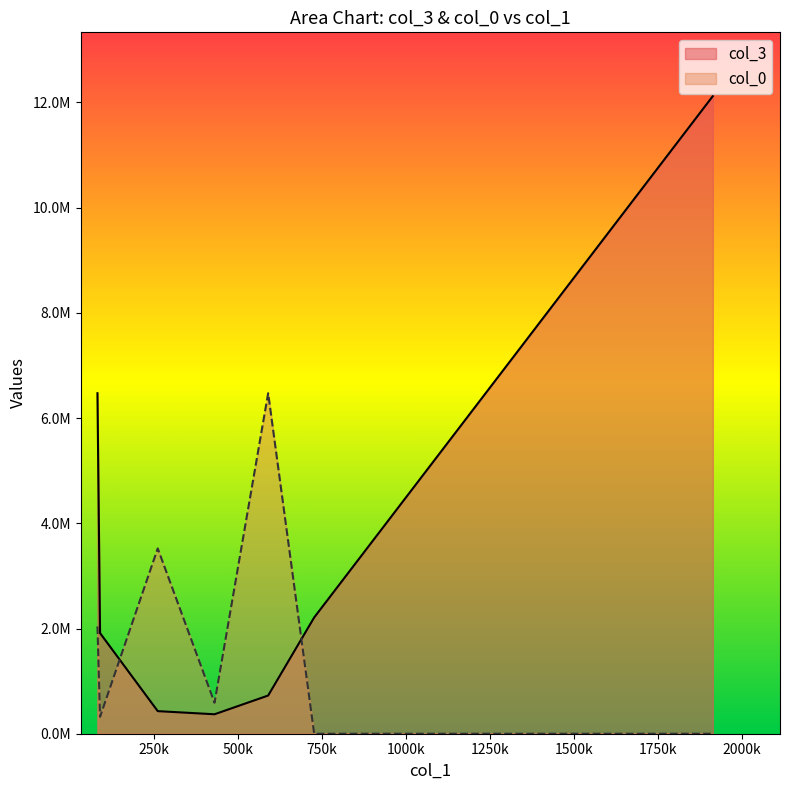

At which label is col_0 closest to 3236285?

260191.39